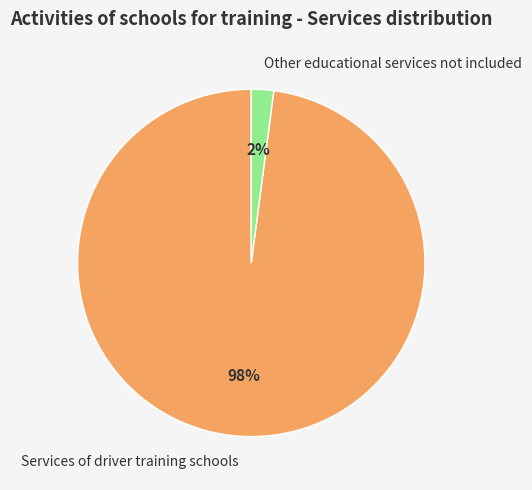

What is the largest slice in the pie chart?

Services of driver training schools